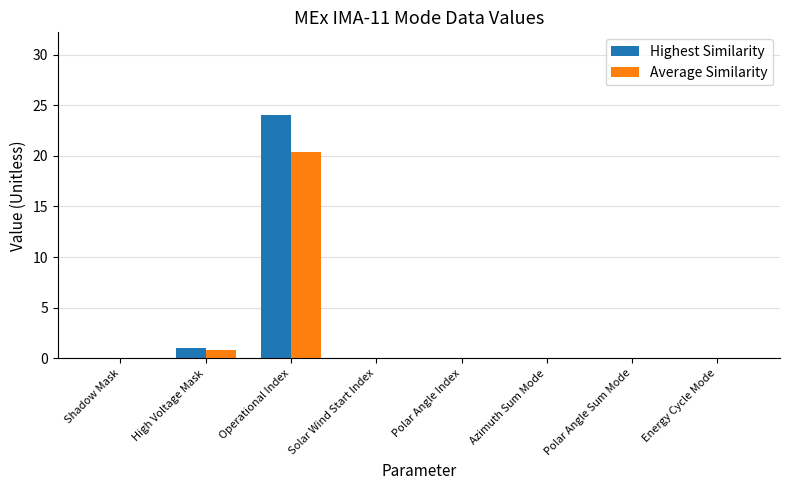

What are all the series names shown in the legend?

Highest Similarity, Average Similarity